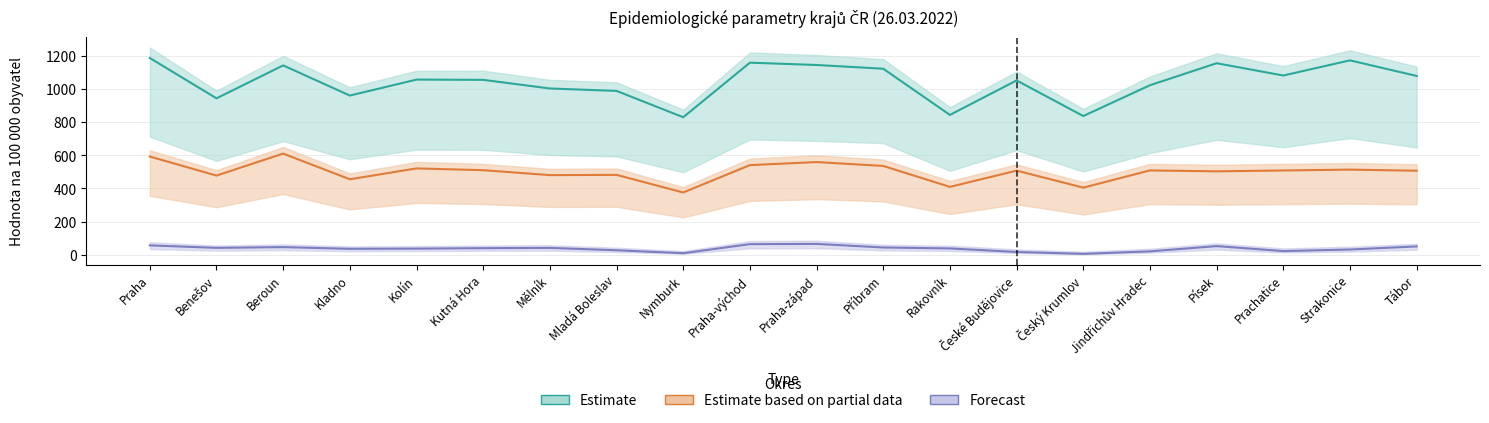

What is the difference between the second highest and second lowest values in the Nové případy 14 dní / 100k series?

335.9